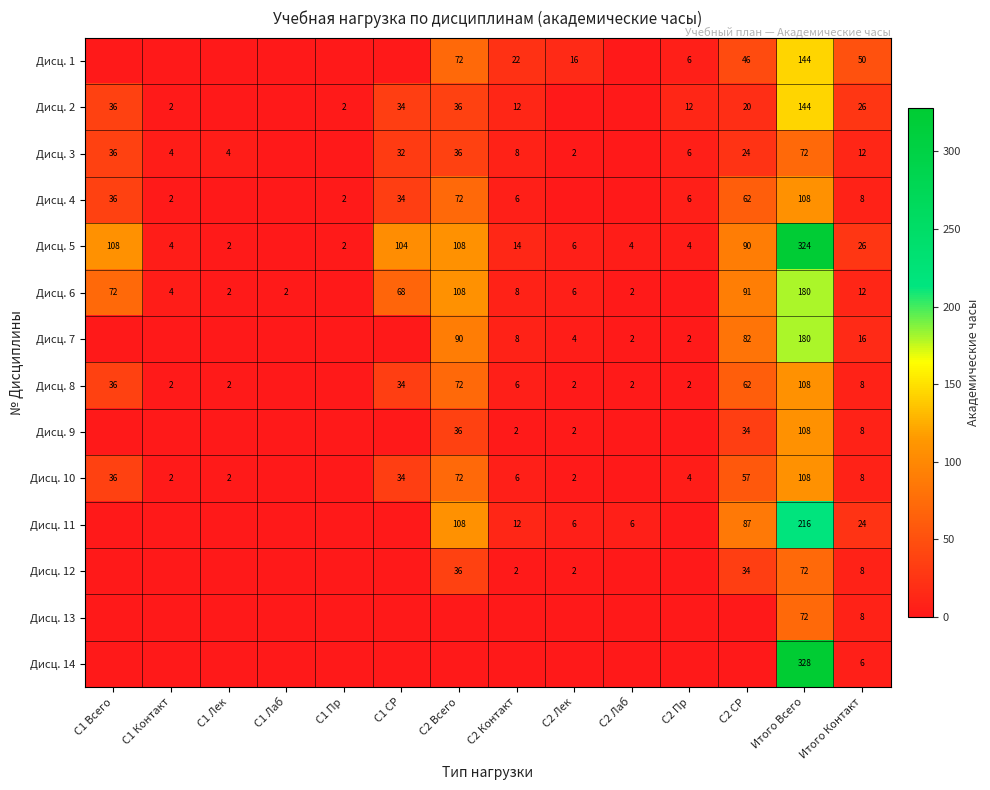

What is the difference between the Дисц. 7 values at С2 Лаб and С2 СР?

80